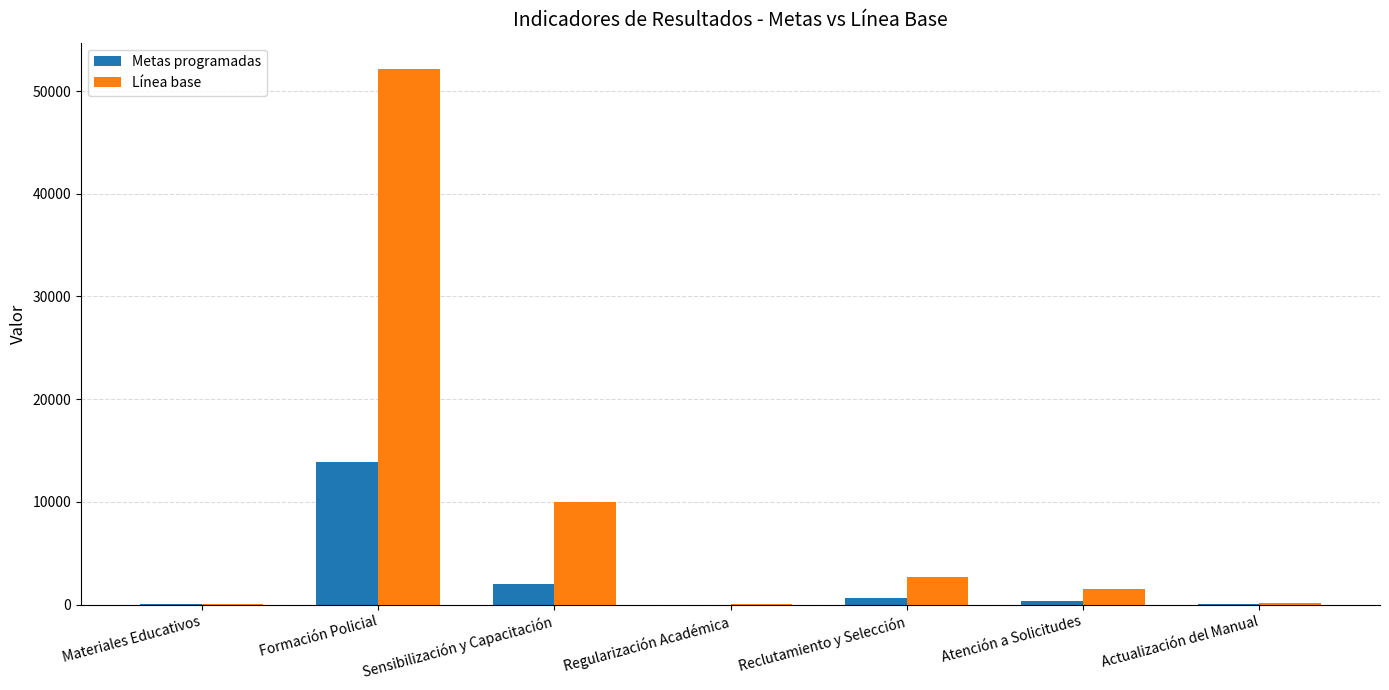

The Línea base series shows 10000 at Sensibilización y Capacitación. True or false?

True